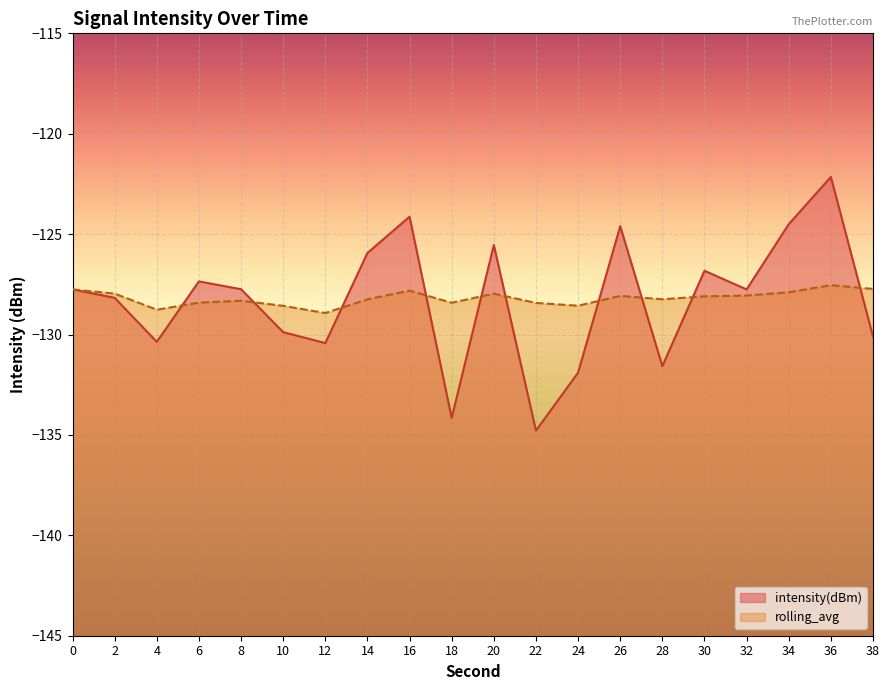

Is it true that intensity(dBm) equals -125.9 at 14?

True